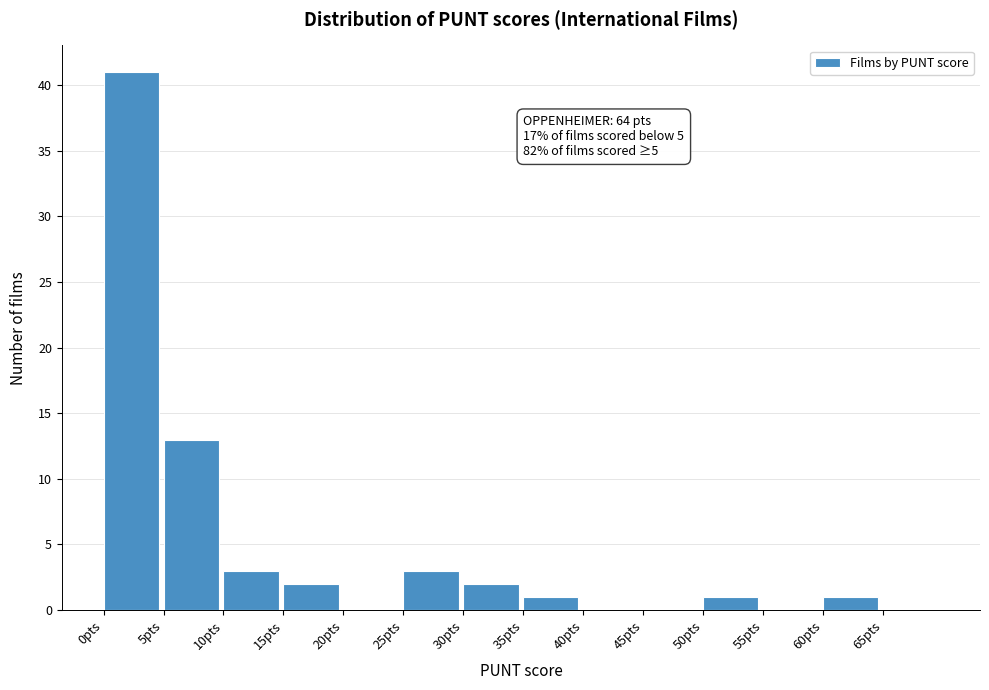

Which range on the x-axis has the tallest bar?

0 to 5